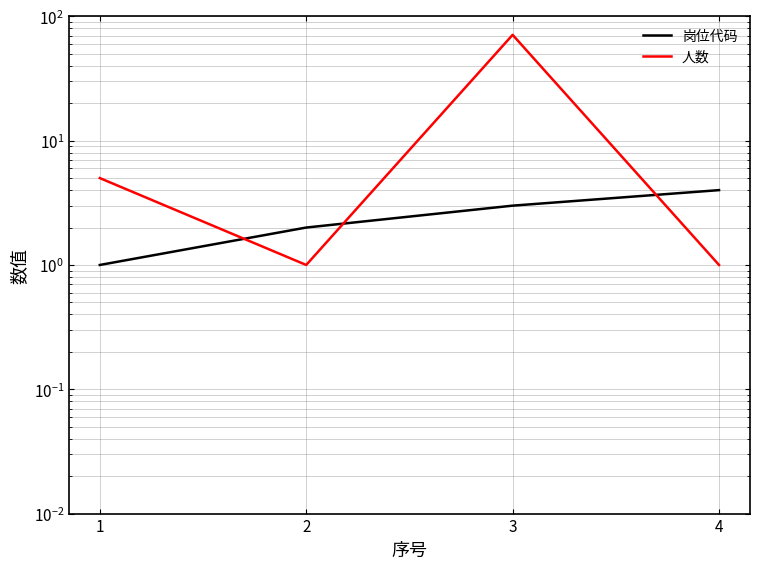

What is the difference between the second highest and second lowest values in the 人数 series?

4